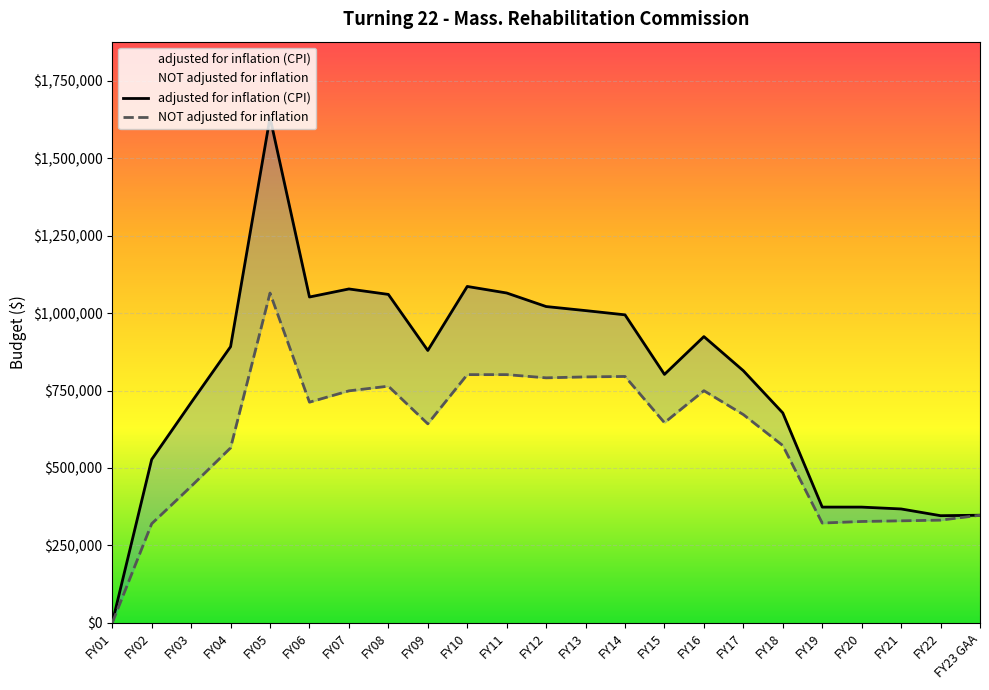

What are all the series names shown in the legend?

adjusted for inflation (CPI), NOT adjusted for inflation